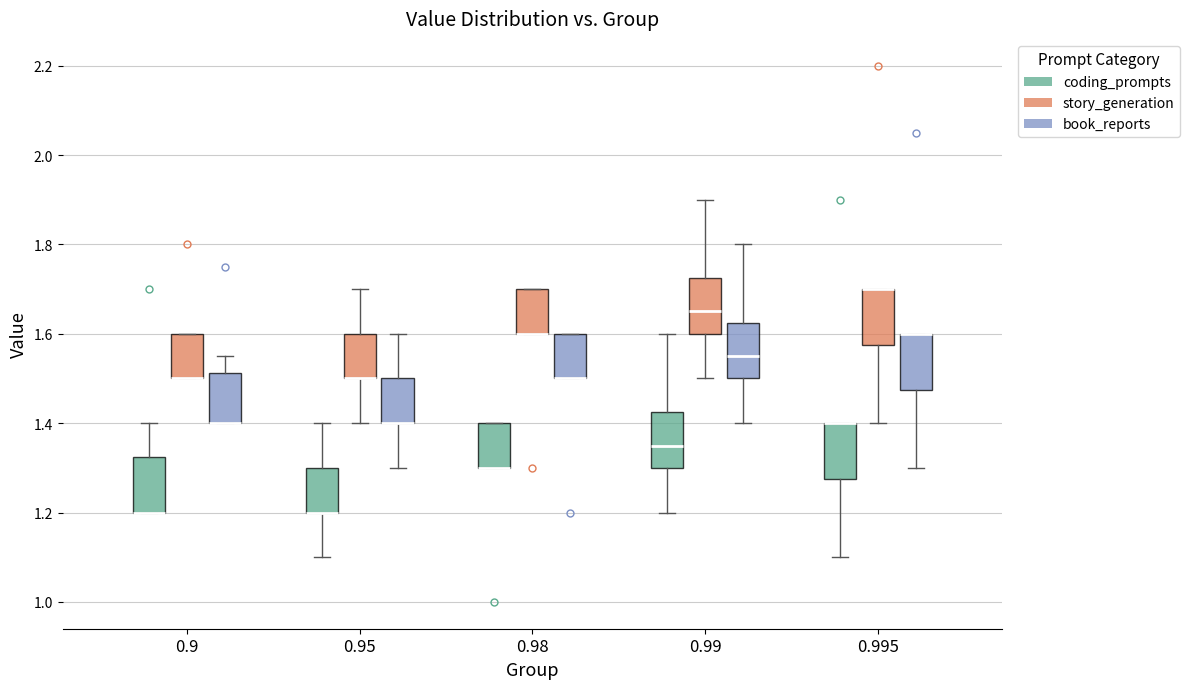

Reading left to right, transcribe this box plot: for each box, give where its median line is, the range the box spans, and where its two whiskers end, as read against the y-axis. The values are not printed on the chart, so give them approximately, as read against the axis.

0.9 (coding_prompts): median 1.20 (drawn on the box's lower edge), box 1.20 to 1.32, whiskers 1.20 to 1.40
0.9 (story_generation): median 1.50 (drawn on the box's lower edge), box 1.50 to 1.60, whiskers 1.50 to 1.60
0.9 (book_reports): median 1.40 (drawn on the box's lower edge), box 1.40 to 1.52, whiskers 1.40 to 1.56
0.95 (coding_prompts): median 1.20 (drawn on the box's lower edge), box 1.20 to 1.30, whiskers 1.10 to 1.40
0.95 (story_generation): median 1.50 (drawn on the box's lower edge), box 1.50 to 1.60, whiskers 1.40 to 1.70
0.95 (book_reports): median 1.40 (drawn on the box's lower edge), box 1.40 to 1.50, whiskers 1.30 to 1.60
0.98 (coding_prompts): median 1.30 (drawn on the box's lower edge), box 1.30 to 1.40, whiskers 1.30 to 1.40
0.98 (story_generation): median 1.60 (drawn on the box's lower edge), box 1.60 to 1.70, whiskers 1.60 to 1.70
0.98 (book_reports): median 1.50 (drawn on the box's lower edge), box 1.50 to 1.60, whiskers 1.50 to 1.60
0.99 (coding_prompts): median 1.36, box 1.30 to 1.42, whiskers 1.20 to 1.60
0.99 (story_generation): median 1.66, box 1.60 to 1.72, whiskers 1.50 to 1.90
0.99 (book_reports): median 1.56, box 1.50 to 1.62, whiskers 1.40 to 1.80
0.995 (coding_prompts): median 1.40 (drawn on the box's upper edge), box 1.28 to 1.40, whiskers 1.10 to 1.40
0.995 (story_generation): median 1.70 (drawn on the box's upper edge), box 1.58 to 1.70, whiskers 1.40 to 1.70
0.995 (book_reports): median 1.60 (drawn on the box's upper edge), box 1.48 to 1.60, whiskers 1.30 to 1.60